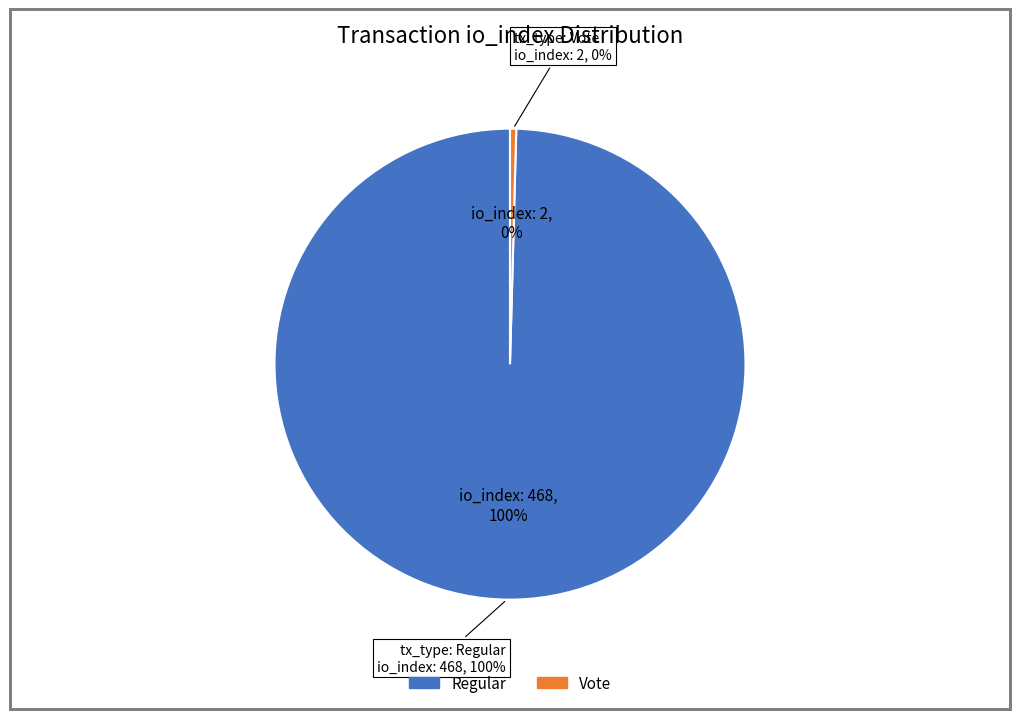

Which slice represents more than half of the pie?

Regular (468)